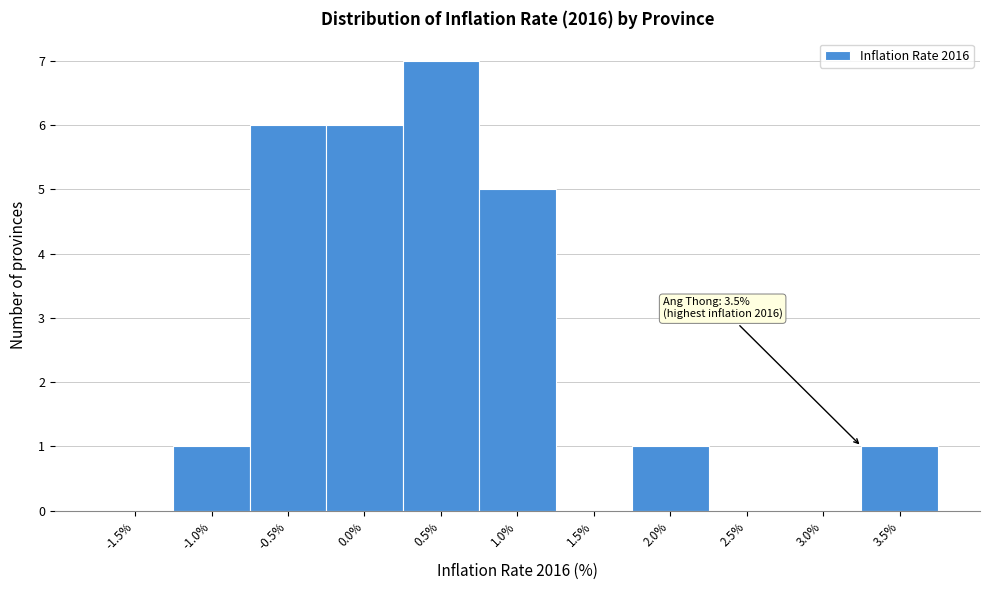

Reading left to right, what are all the values shown in this chart?

-1.5%=0	-1.0%=1	-0.5%=6	0.0%=6	0.5%=7	1.0%=5	1.5%=0	2.0%=1	2.5%=0	3.0%=0	3.5%=1